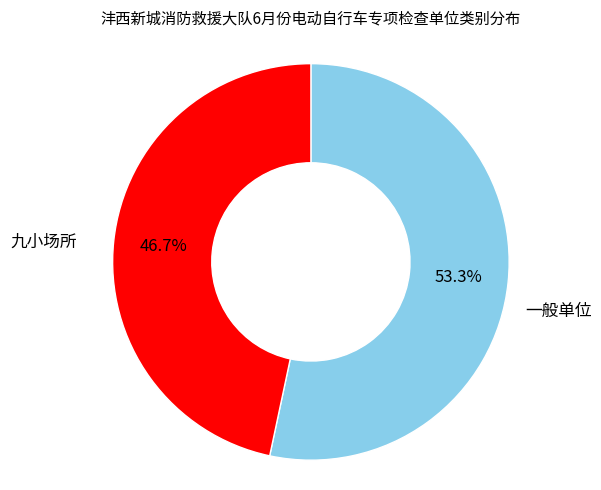

Is there any slice that represents more than half of the pie?

Yes